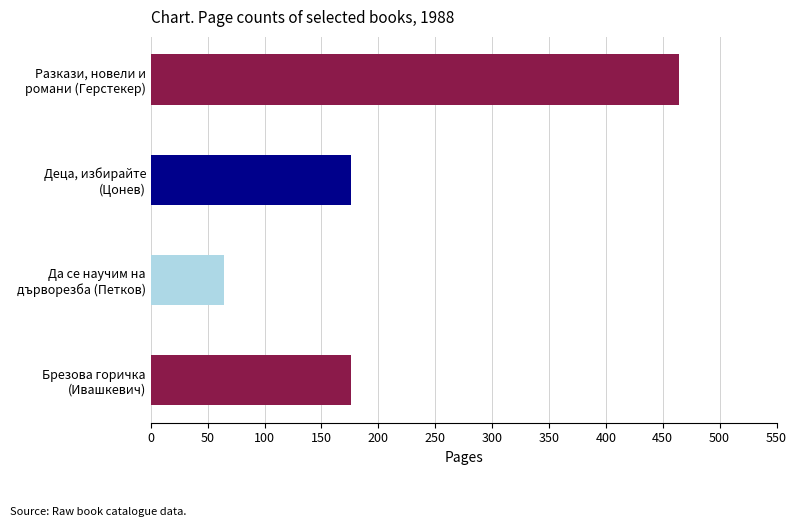

Reading bottom to top, extract all data points from this chart.

176	64	176	464